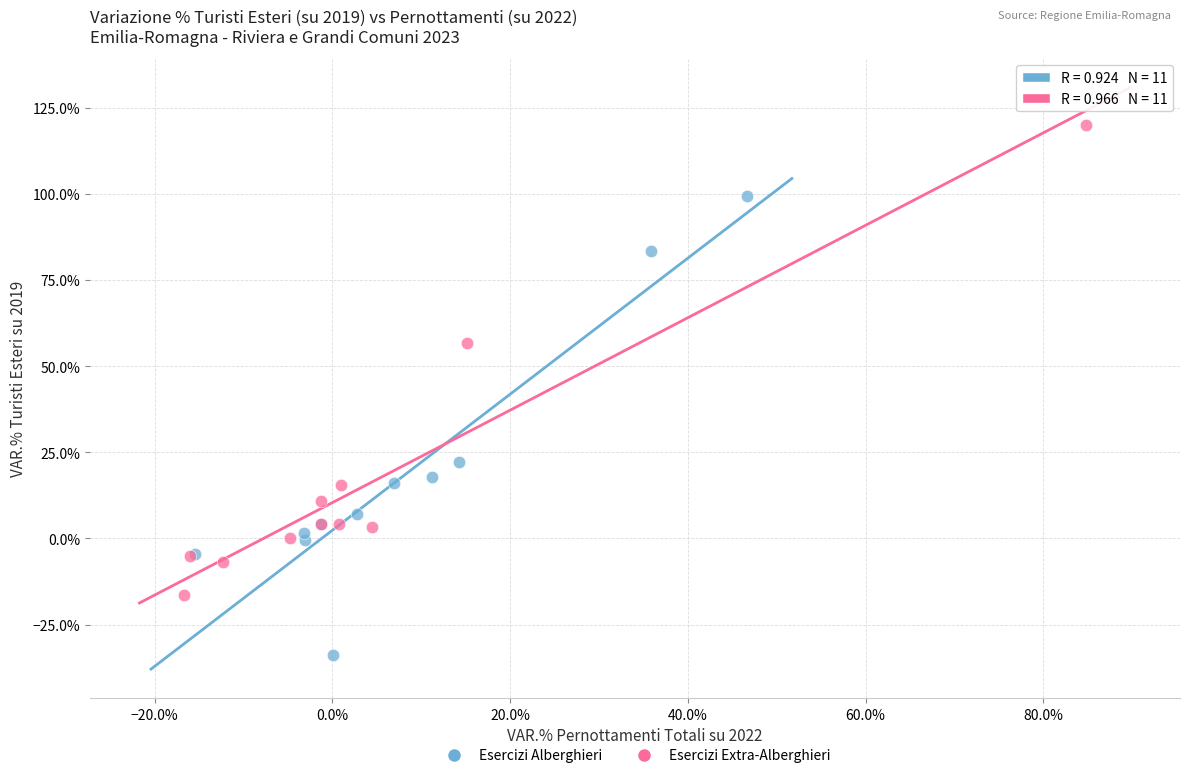

Which series contains the highest Y value?

Esercizi Extra-Alberghieri